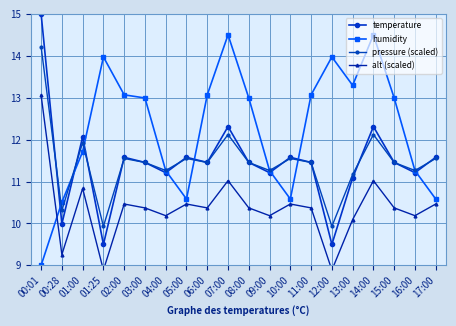

How many interior local valleys does the alt (scaled) series have?

7